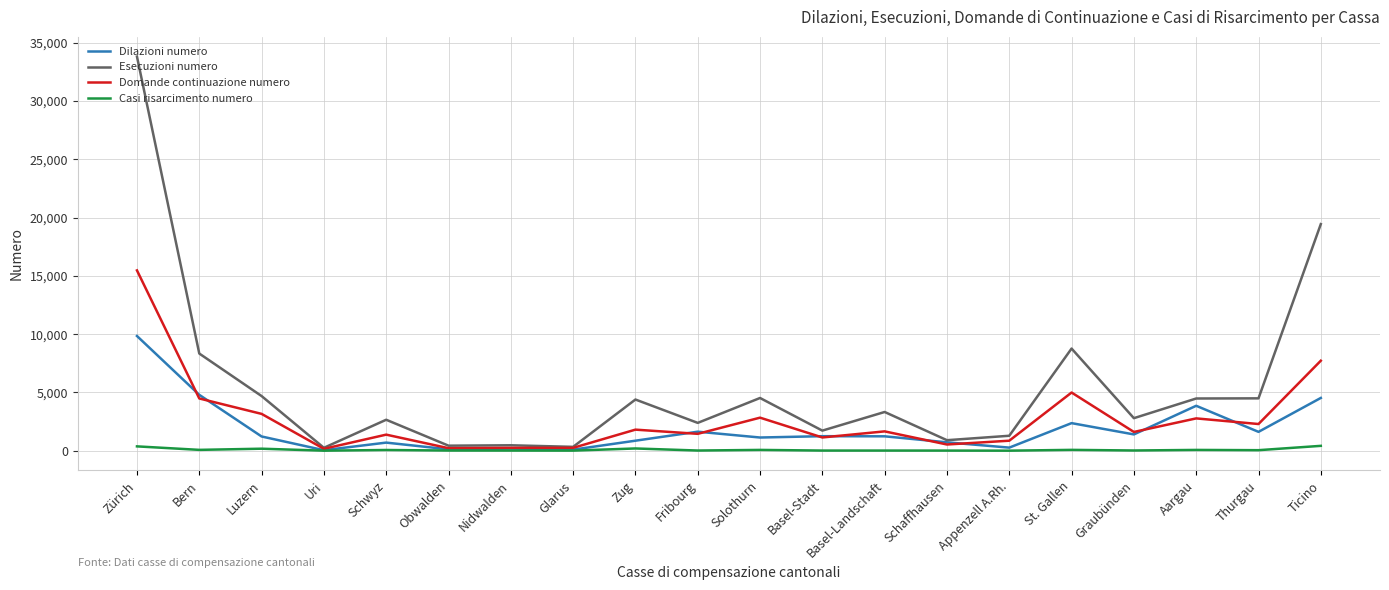

List the series in order of their overall mean, lowest first.

Casi risarcimento numero, Dilazioni numero, Domande continuazione numero, Esecuzioni numero